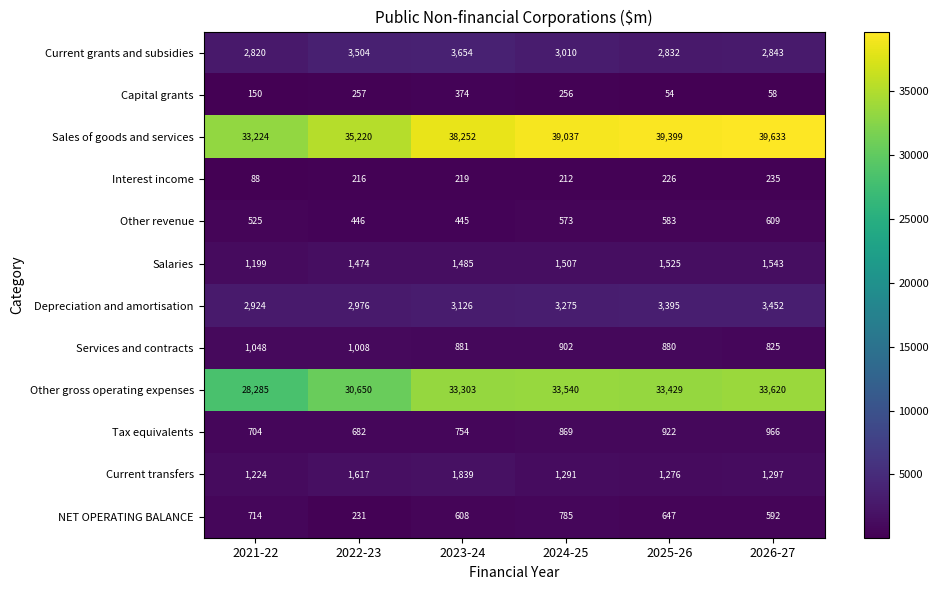

At 2024-25, list the series in order from smallest to largest.

Interest income, Capital grants, Other revenue, NET OPERATING BALANCE, Tax equivalents, Services and contracts, Current transfers, Salaries, Current grants and subsidies, Depreciation and amortisation, Other gross operating expenses, Sales of goods and services